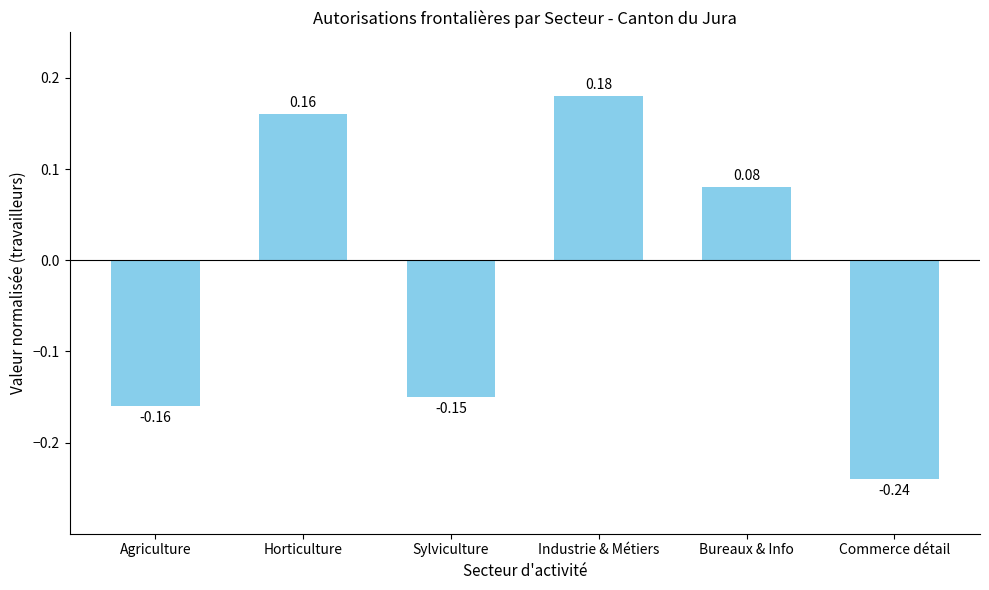

At which category does the chart reach its peak across all series?

Industrie & Métiers